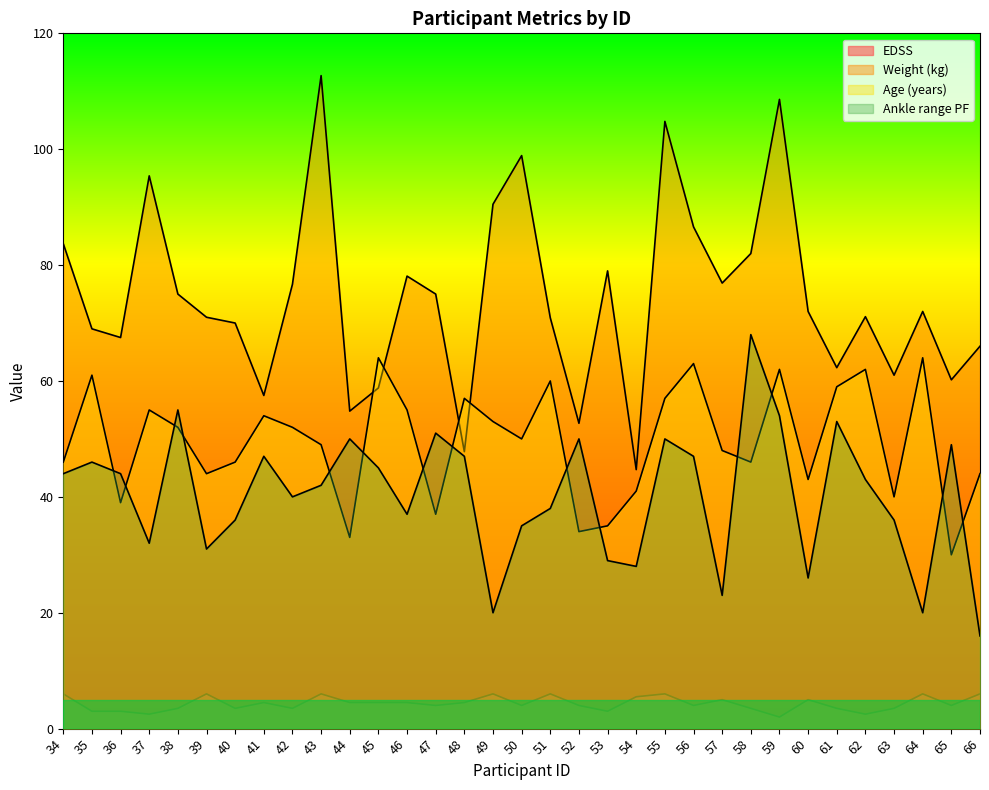

Which series changed the most between 35 and 38?

Age (years)